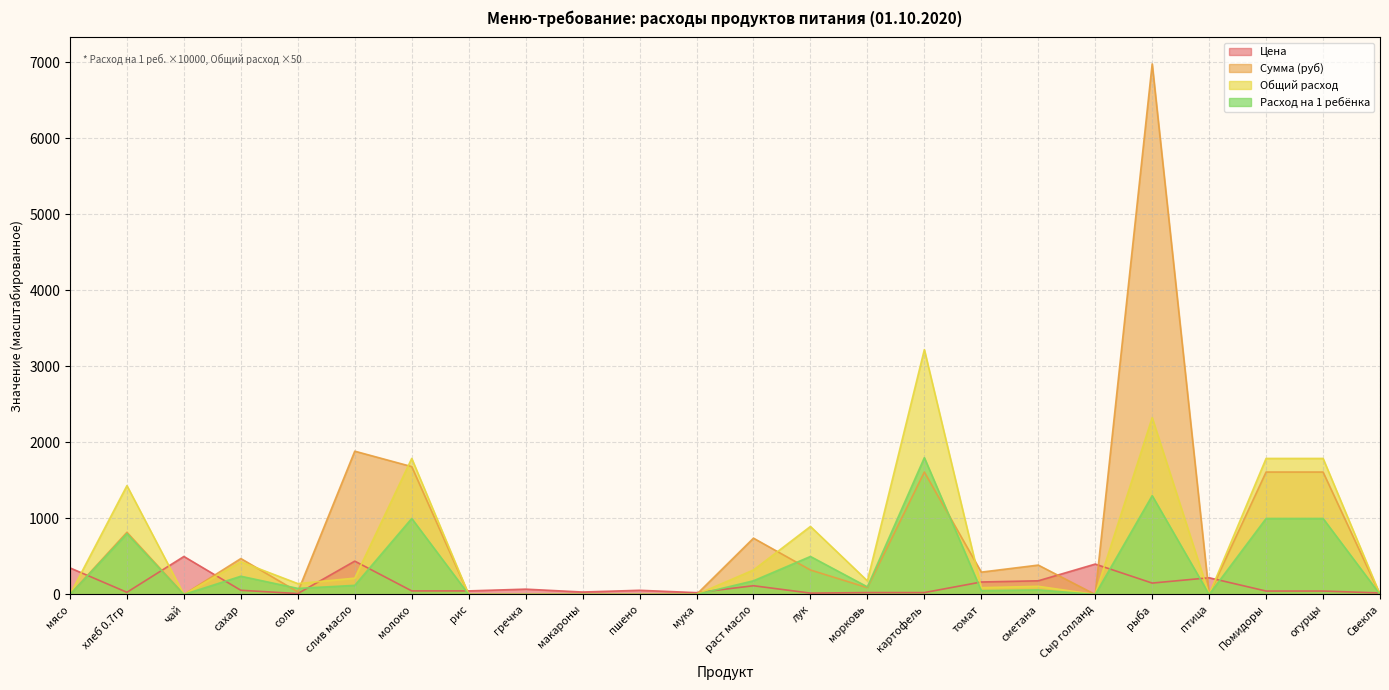

How many data points in Сумма (руб) are above 294?

12